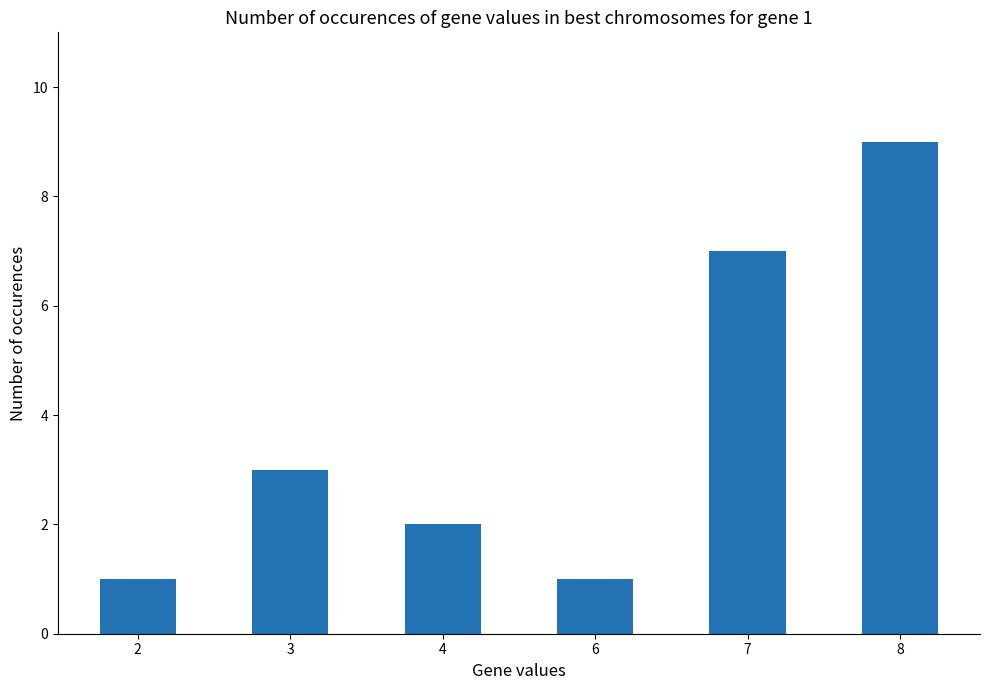

True or false: the data shows 1 at 4.

False